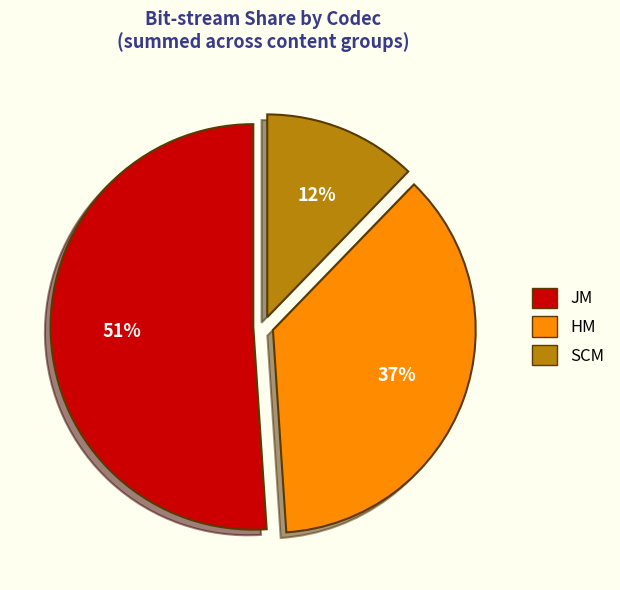

Do JM and SCM together represent more than half of the pie?

Yes